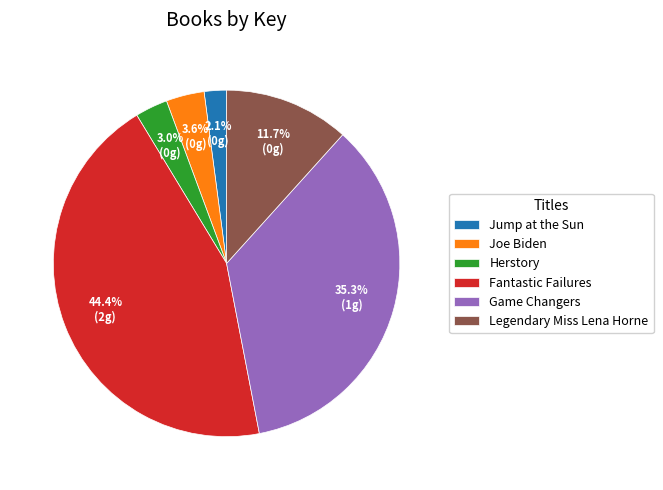

What percentage is the Game Changers slice, to the nearest percent?

35%